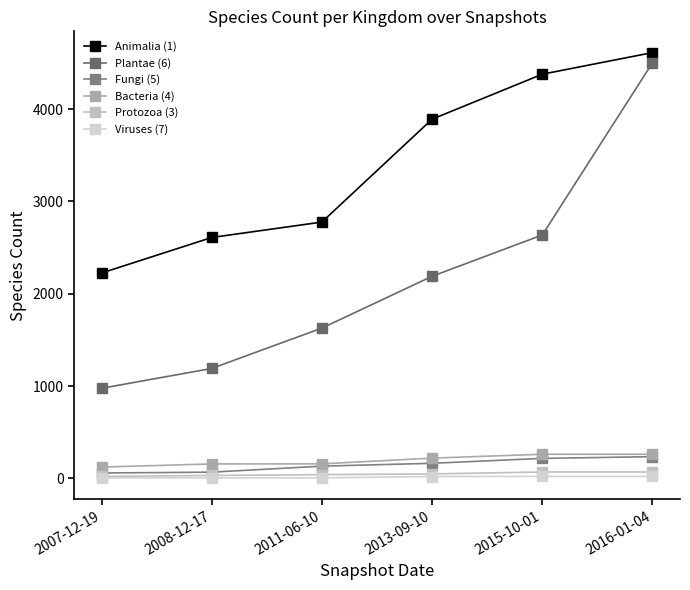

True or false: Bacteria (4) and Protozoa (3) cross at least once.

False